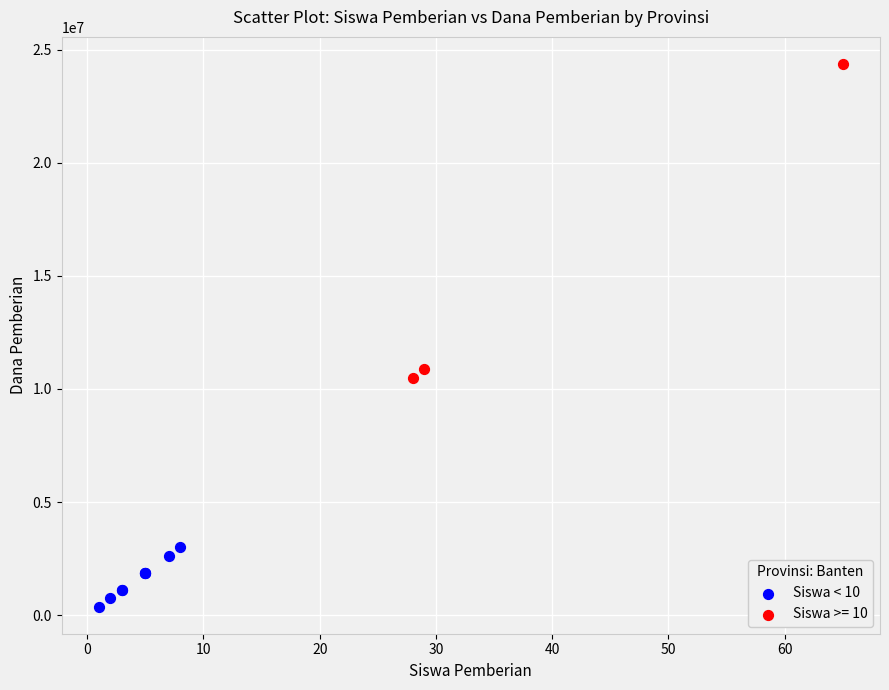

Which series contains the highest Y value?

Siswa >= 10